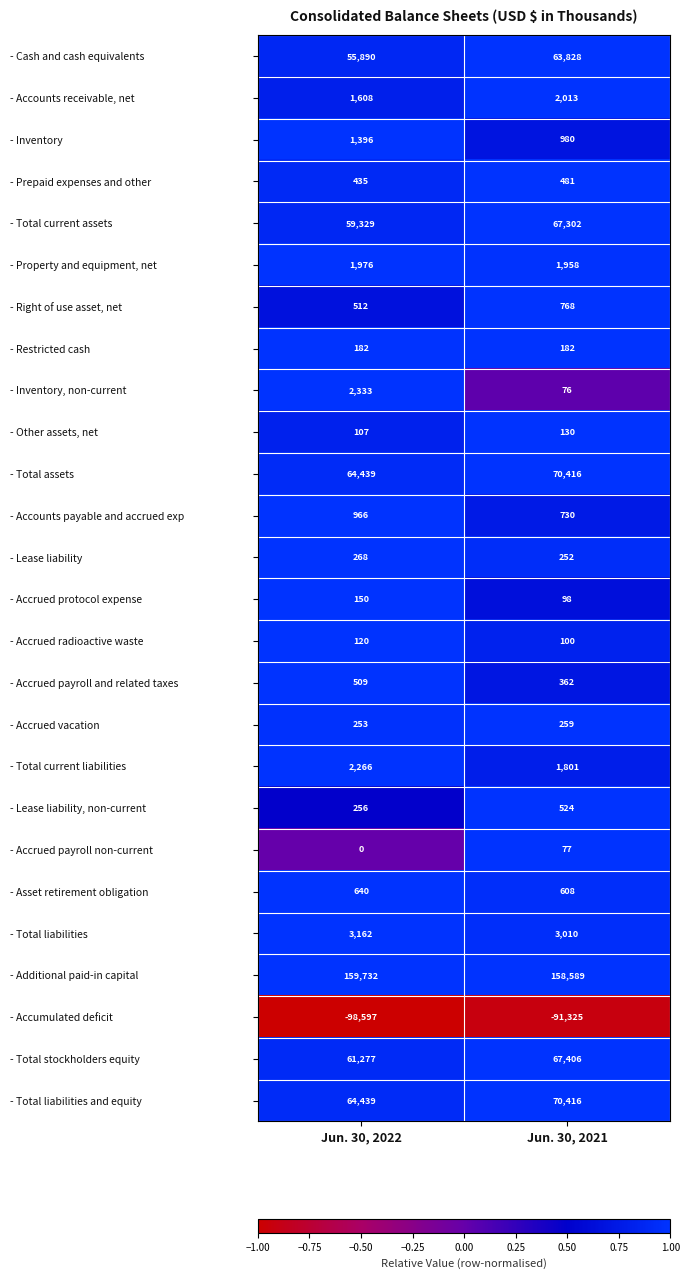

What is the minimum value shown in the chart?

-98597